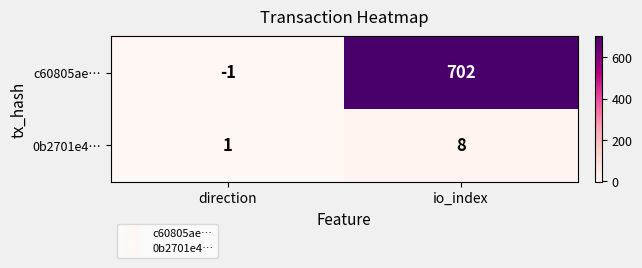

Reading left to right, what are all the values shown in this chart?

c60805ae…: direction=-1	io_index=702
0b2701e4…: direction=1	io_index=8